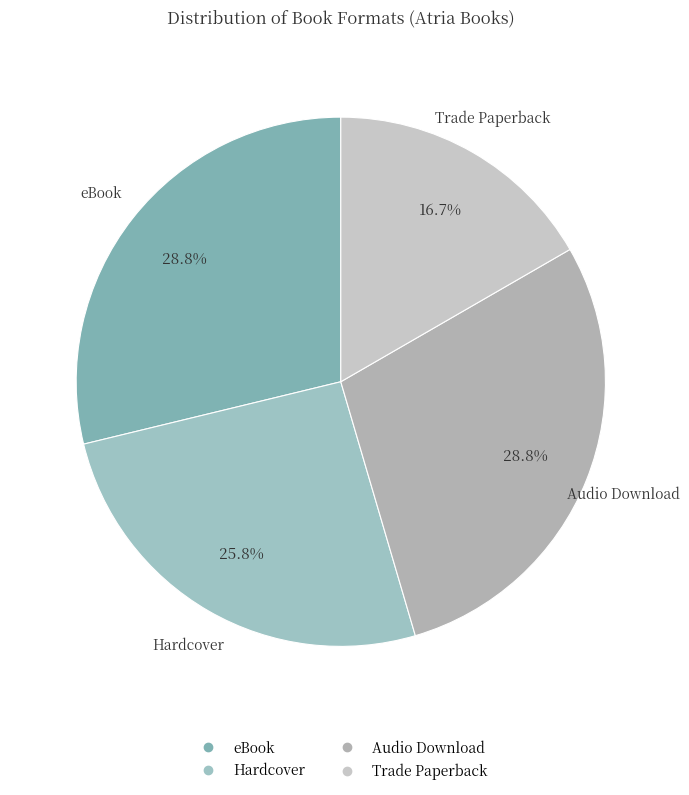

What is the smallest slice in the pie chart?

Trade Paperback